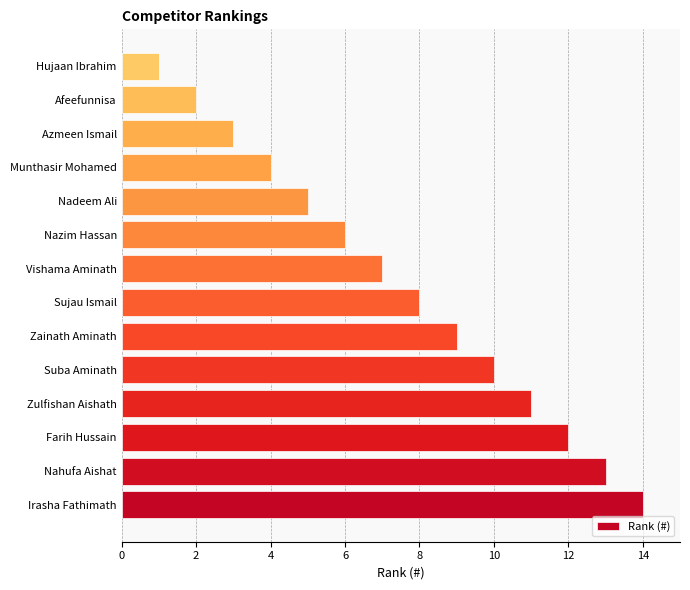

Reading top to bottom, extract all data points from this chart.

1	2	3	4	5	6	7	8	9	10	11	12	13	14